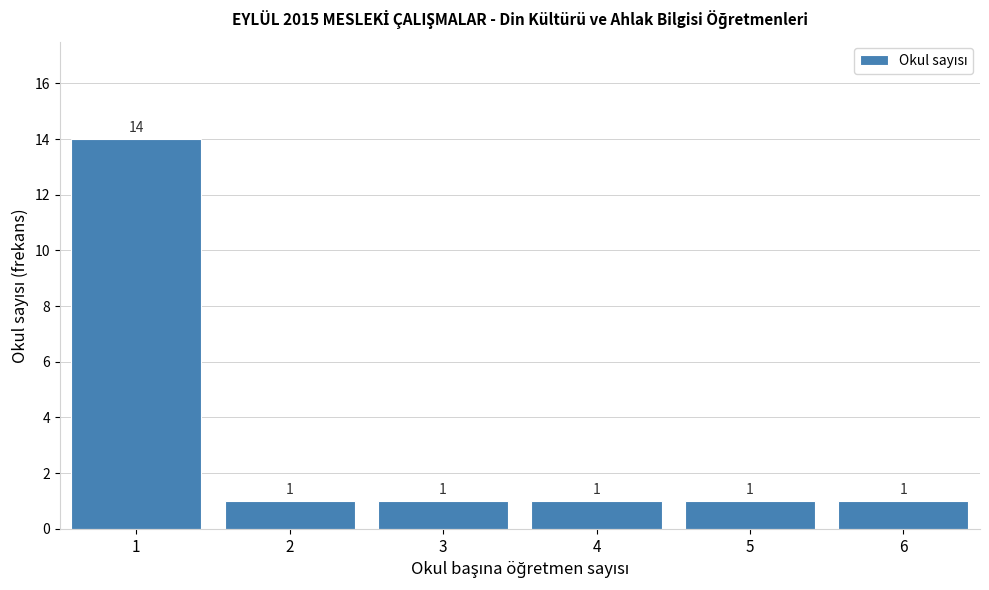

Which range on the x-axis has the tallest bar?

0.5 to 1.5